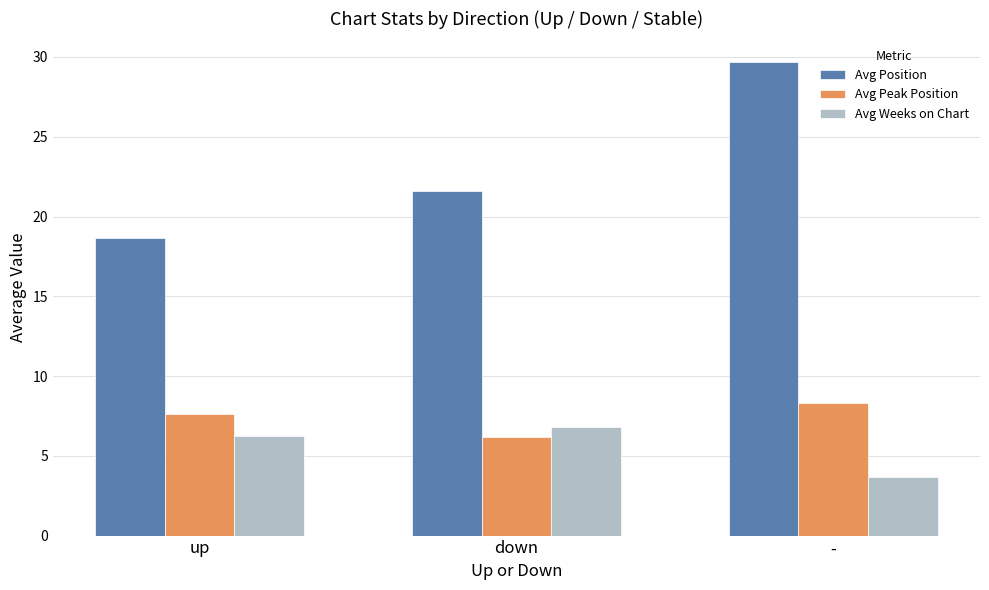

How many values in the Avg Position series exceed 21?

2